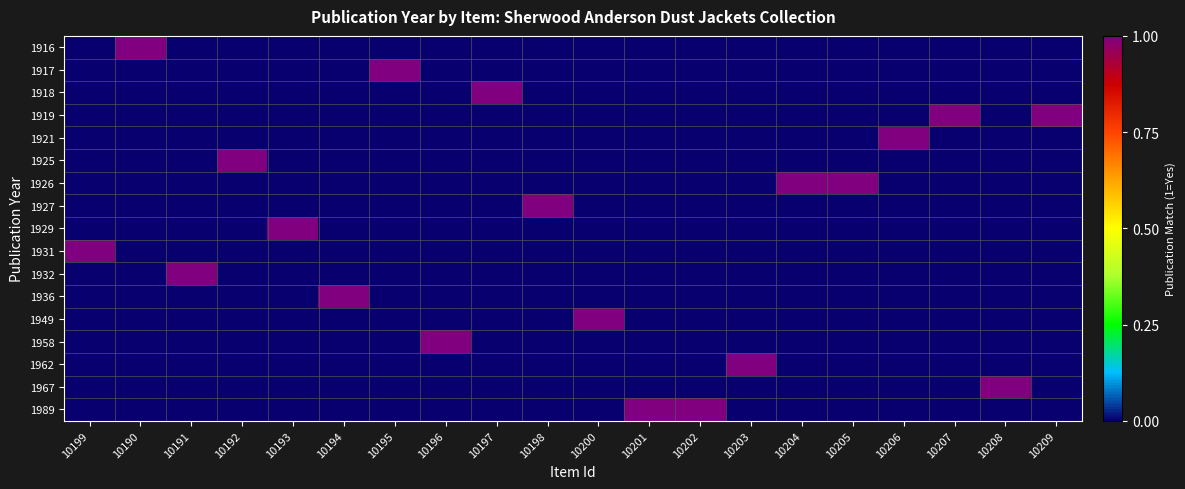

Which series changed the most between 10196 and 10206?

1921